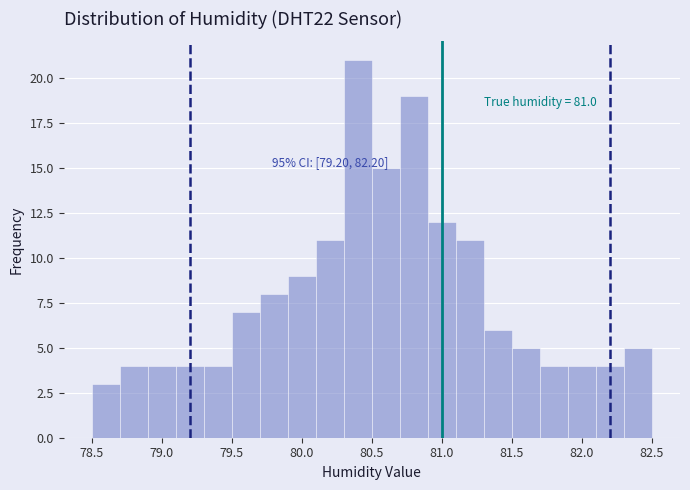

Over which range of the x-axis is the bar tallest?

80.3 to 80.5